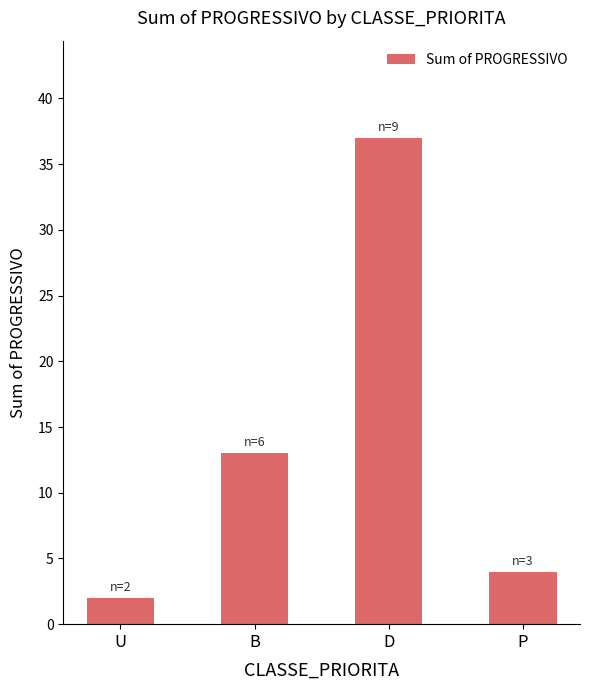

What is the value of the 2nd bar from the left?

13